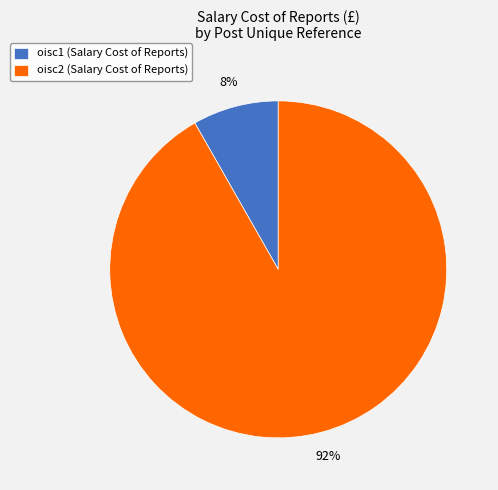

Count the number of slices in the pie.

2